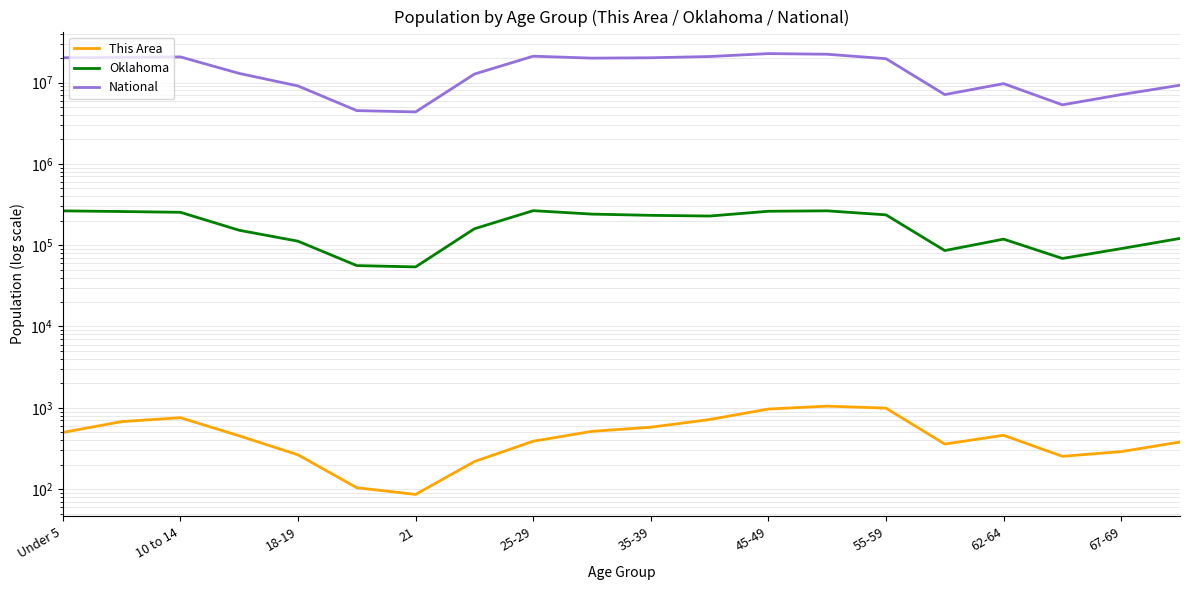

Where does the Oklahoma series first go above 228195?

Under 5